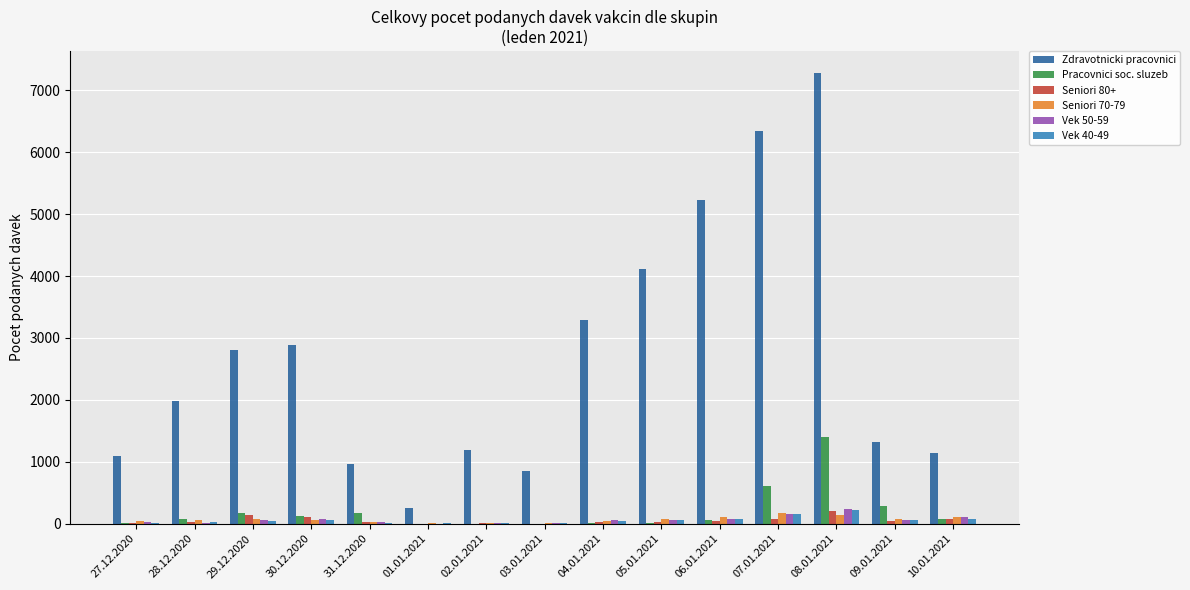

Are the bars grouped side by side (vs. stacked)?

Yes